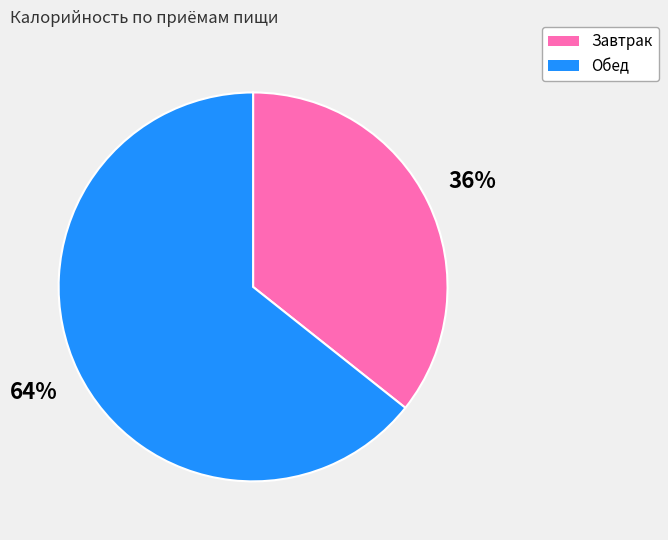

Count the number of slices in the pie.

2